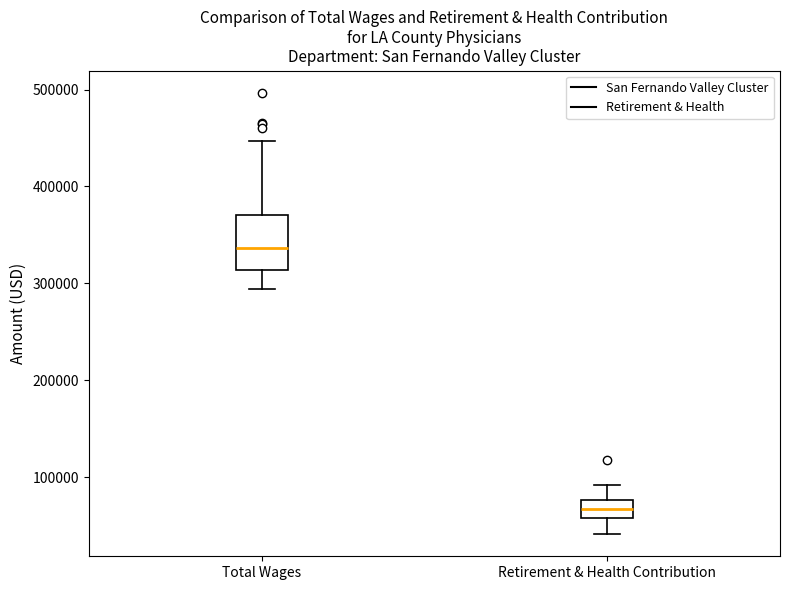

Which box's median line is the lowest?

Retirement & Health Contribution